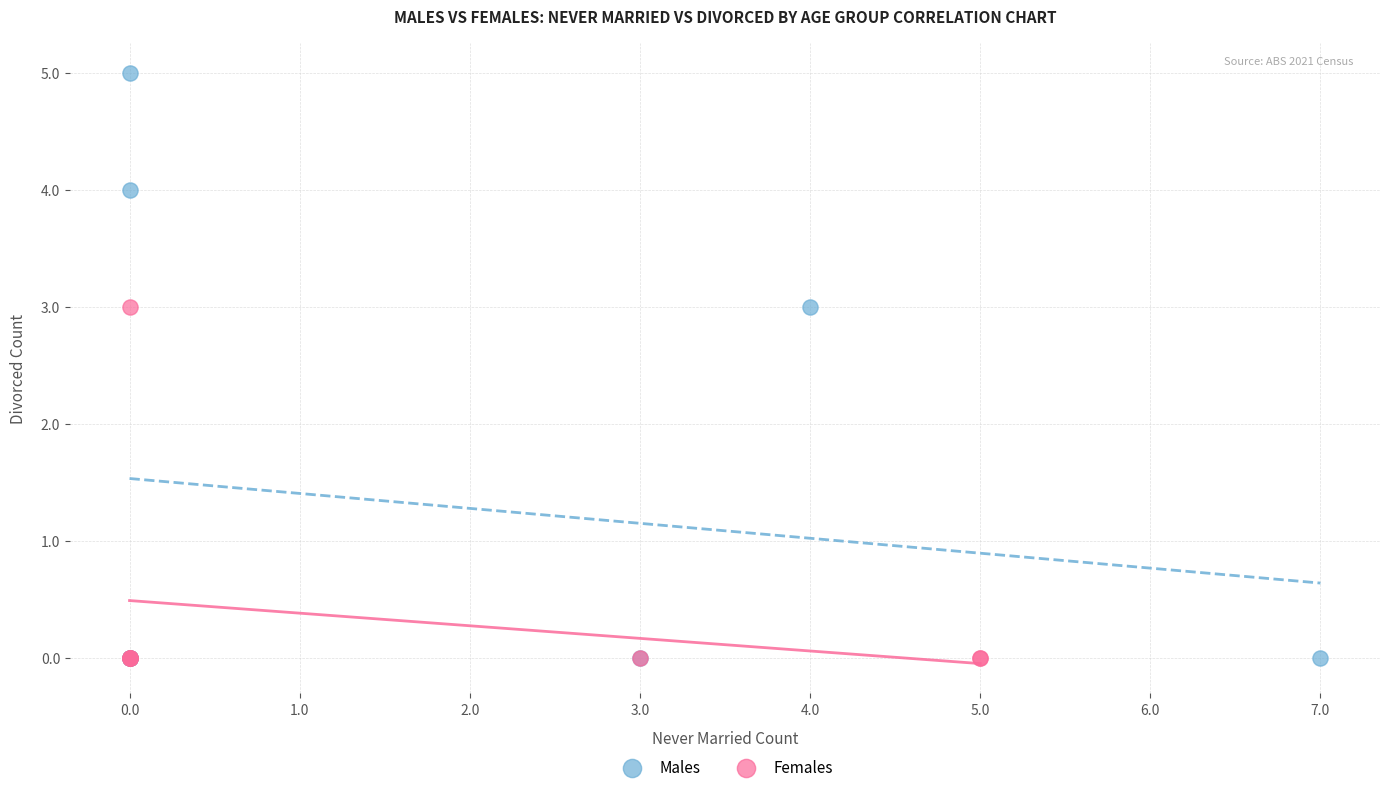

What are all the series names shown in the legend?

Males, Females